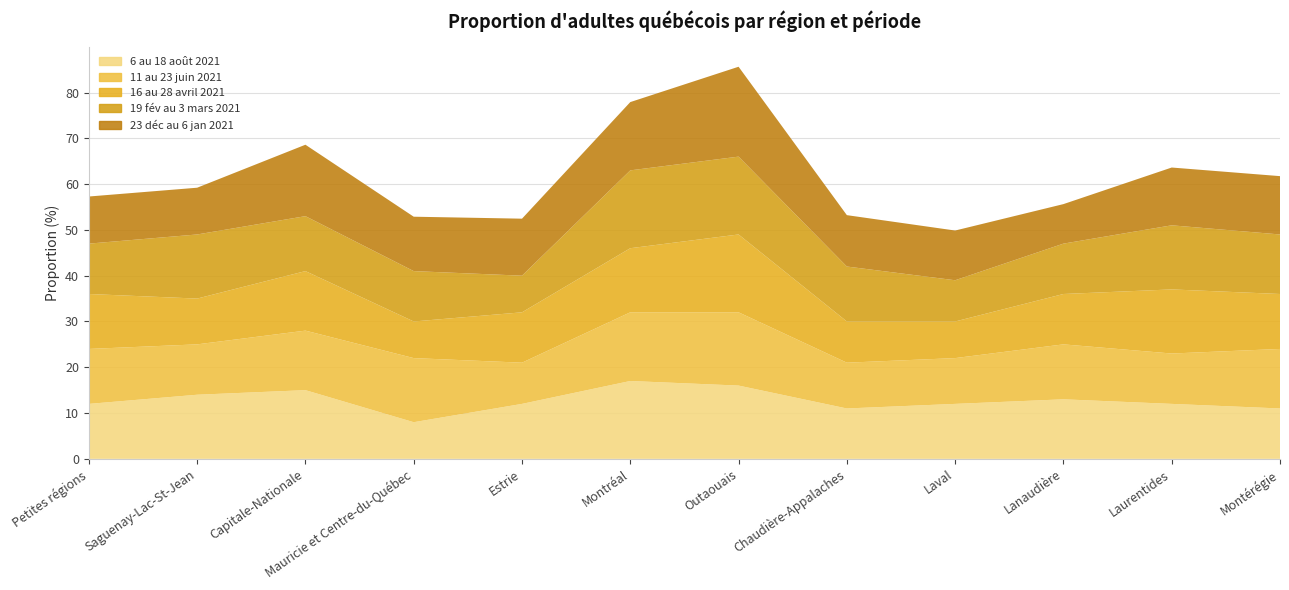

Reading left to right, extract all data points from this chart.

6 au 18 août 2021: 12.0	14.0	15.0	8.0	12.0	17.0	16.0	11.0	12.0	13.0	12.0	11.0
11 au 23 juin 2021: 12.0	11.0	13.0	14.0	9.0	15.0	16.0	10.0	10.0	12.0	11.0	13.0
16 au 28 avril 2021: 12.0	10.0	13.0	8.0	11.0	14.0	17.0	9.0	8.0	11.0	14.0	12.0
19 fév au 3 mars 2021: 11.0	14.0	12.0	11.0	8.0	17.0	17.0	12.0	9.0	11.0	14.0	13.0
23 déc au 6 jan 2021: 10.3	10.2	15.6	11.9	12.4	14.9	19.6	11.2	10.9	8.6	12.6	12.7